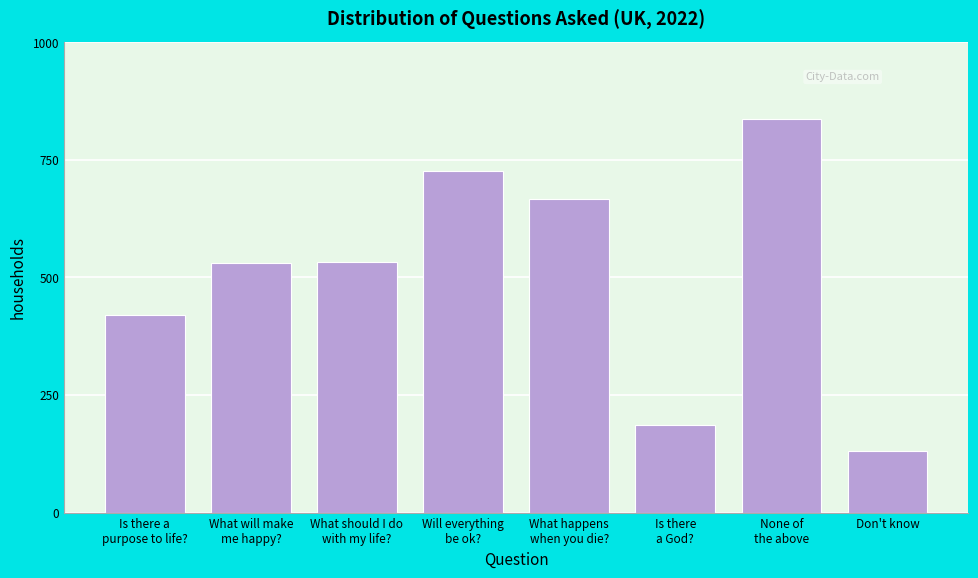

What is the minimum value shown in the chart?

131